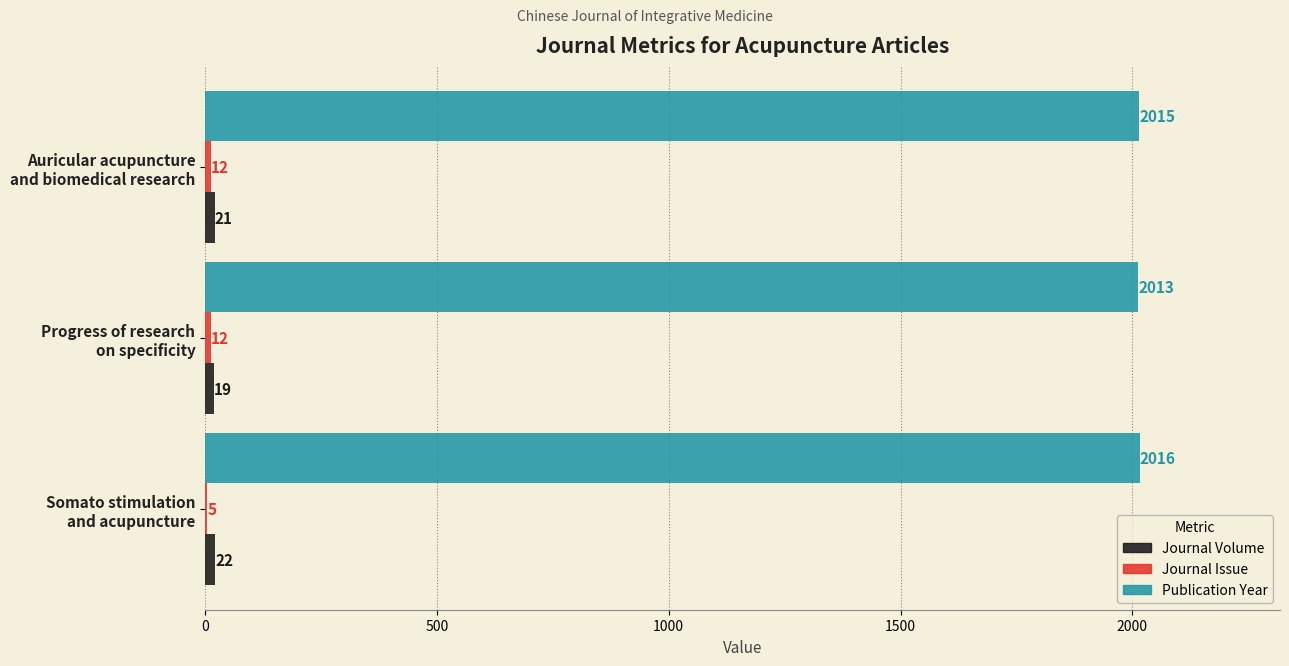

Which series has the largest total across all categories?

Publication Year